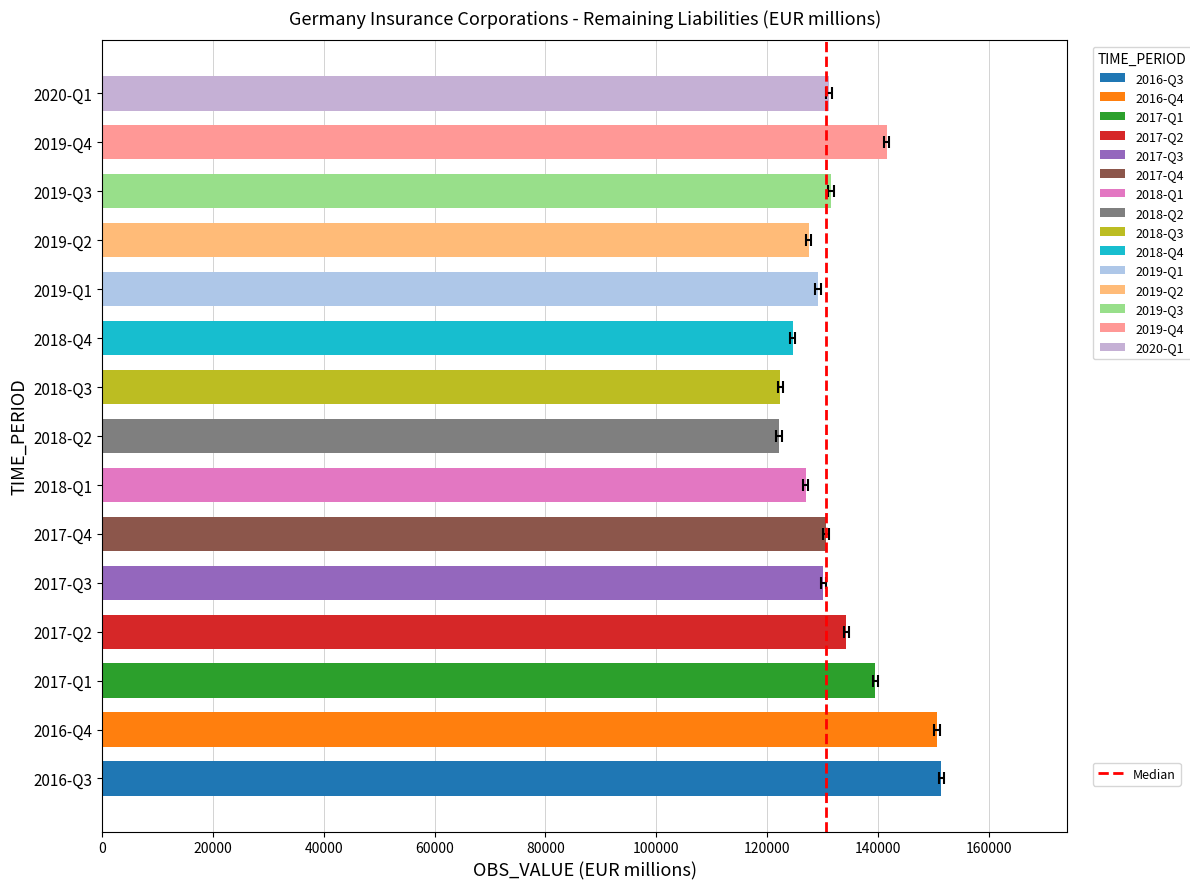

Between 0 and 20000, which is larger?

20000